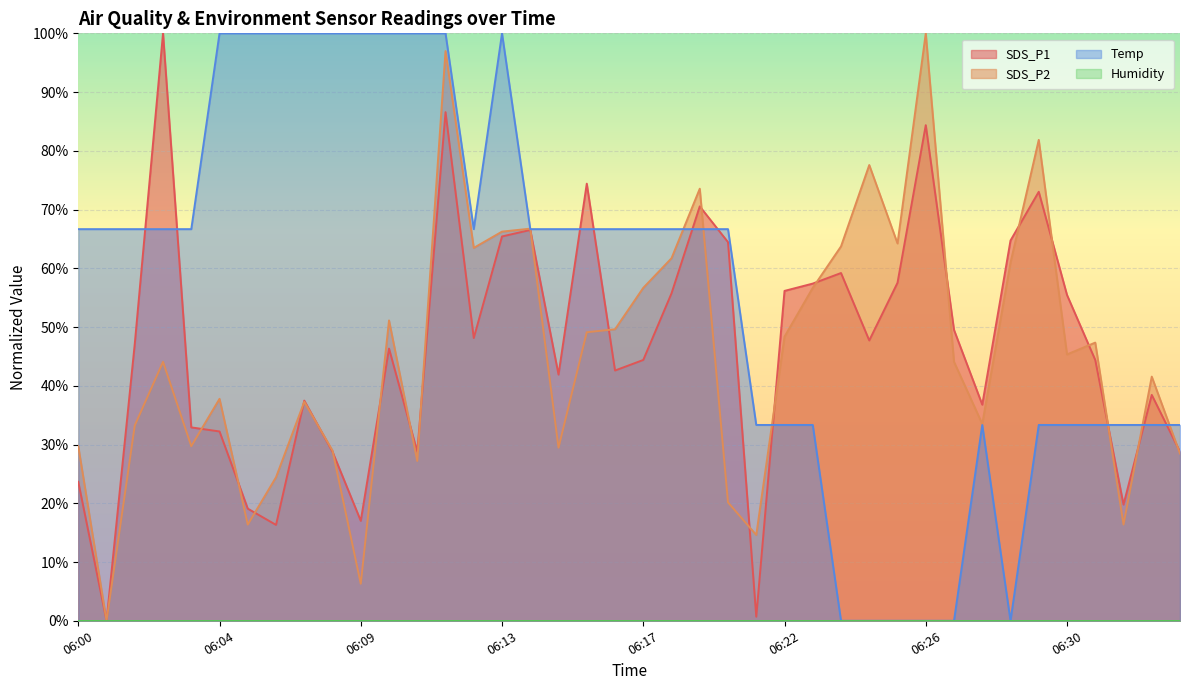

What is the sum of all SDS_P2 values?

1824.7